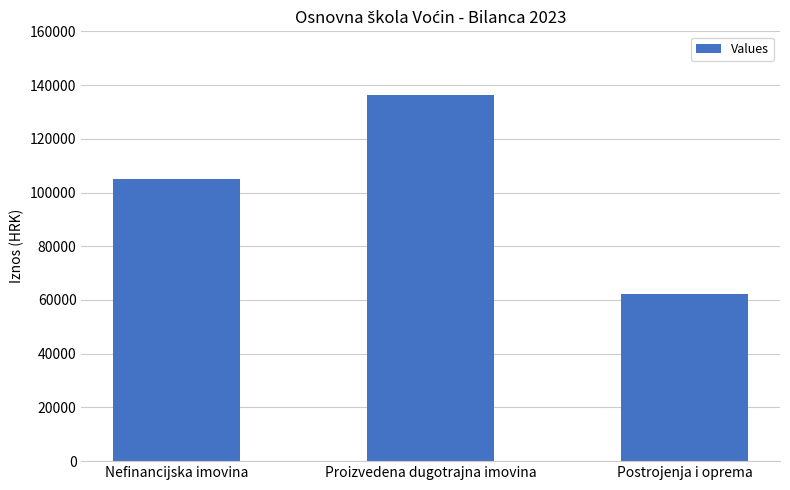

What is the sum of the values at Nefinancijska imovina and Proizvedena dugotrajna imovina?

241287.4